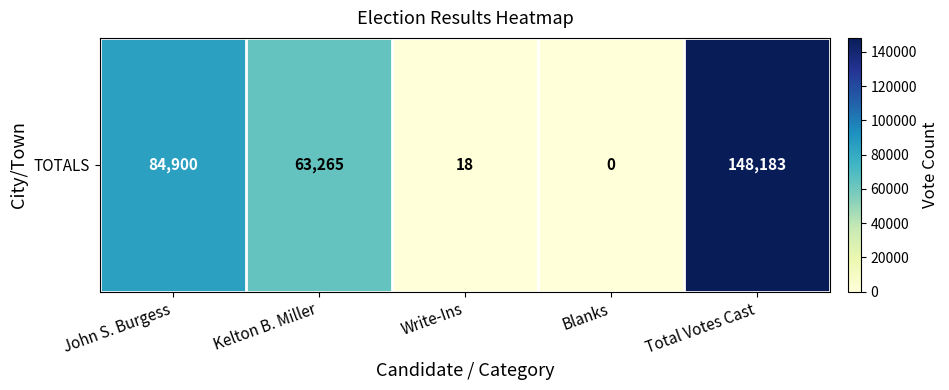

What is the sum of all values?

296366